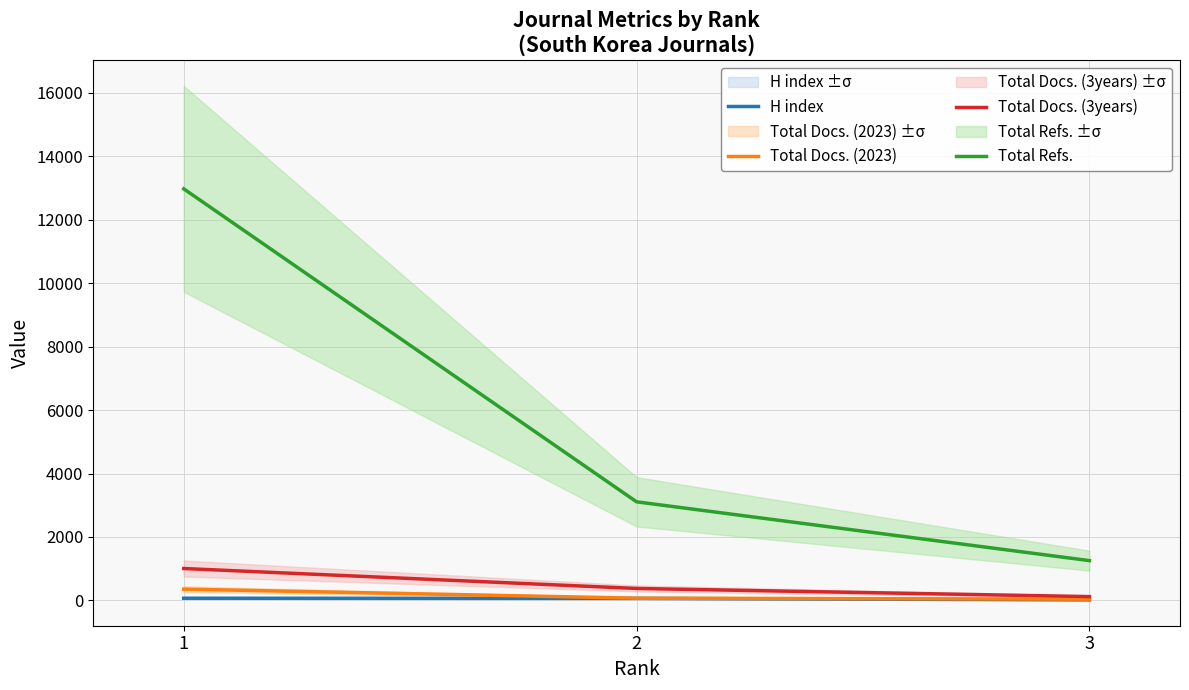

What is the difference between the Total Refs. values at 1 and 2?

9866